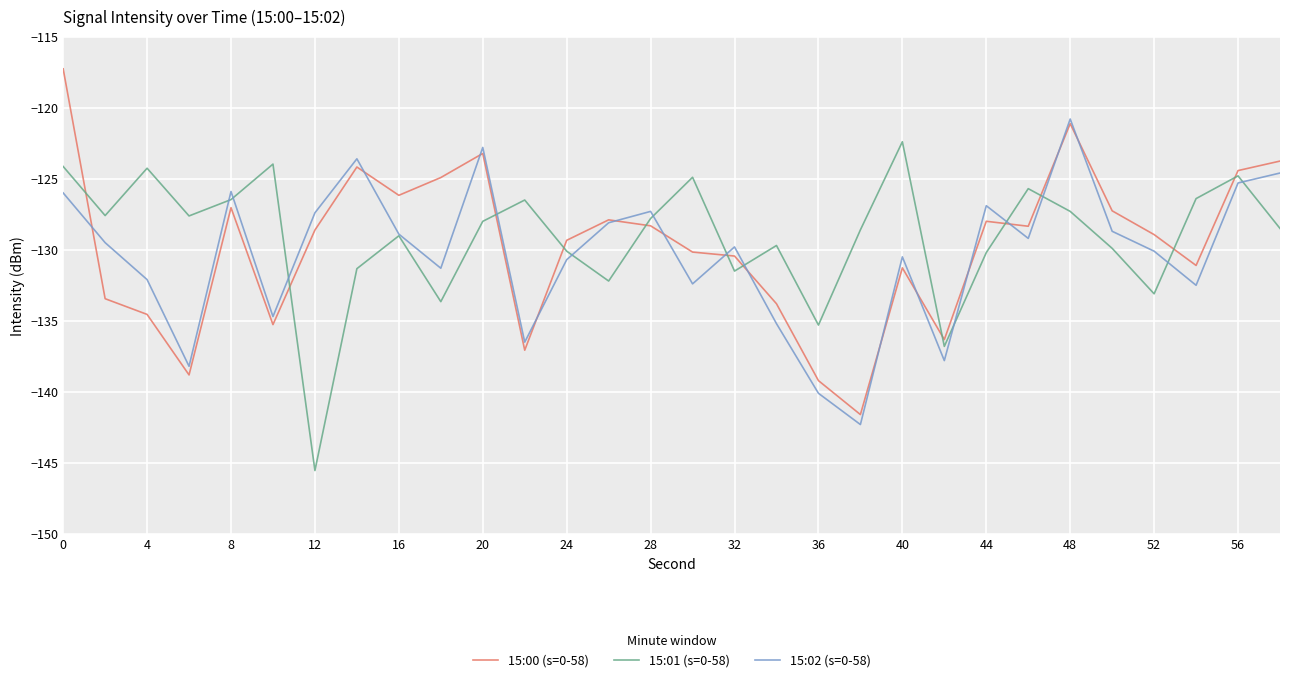

True or false: 15:00 (s=0-58) and 15:01 (s=0-58) intersect in this chart.

True